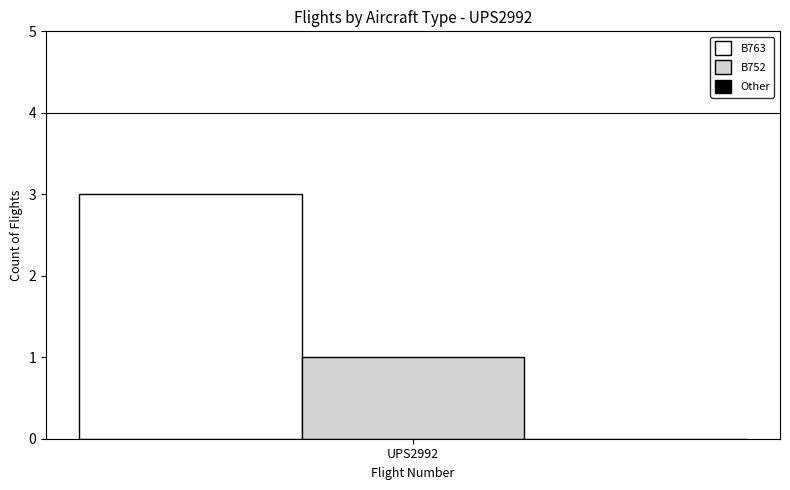

Which series has the widest spread of values?

B763